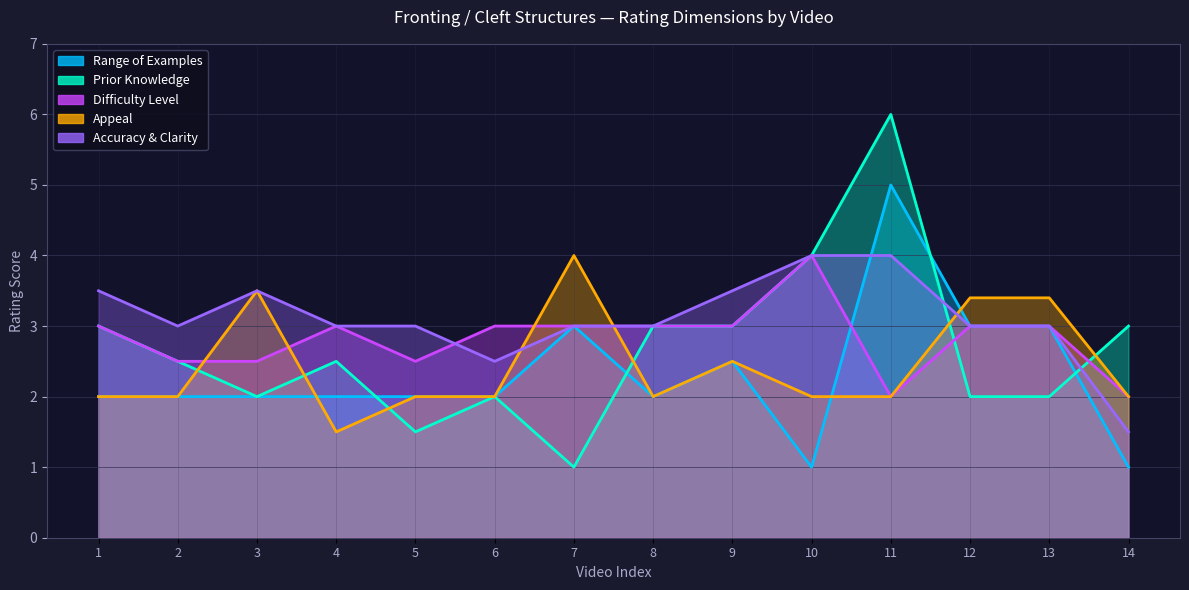

How many lines are shown in the chart?

5